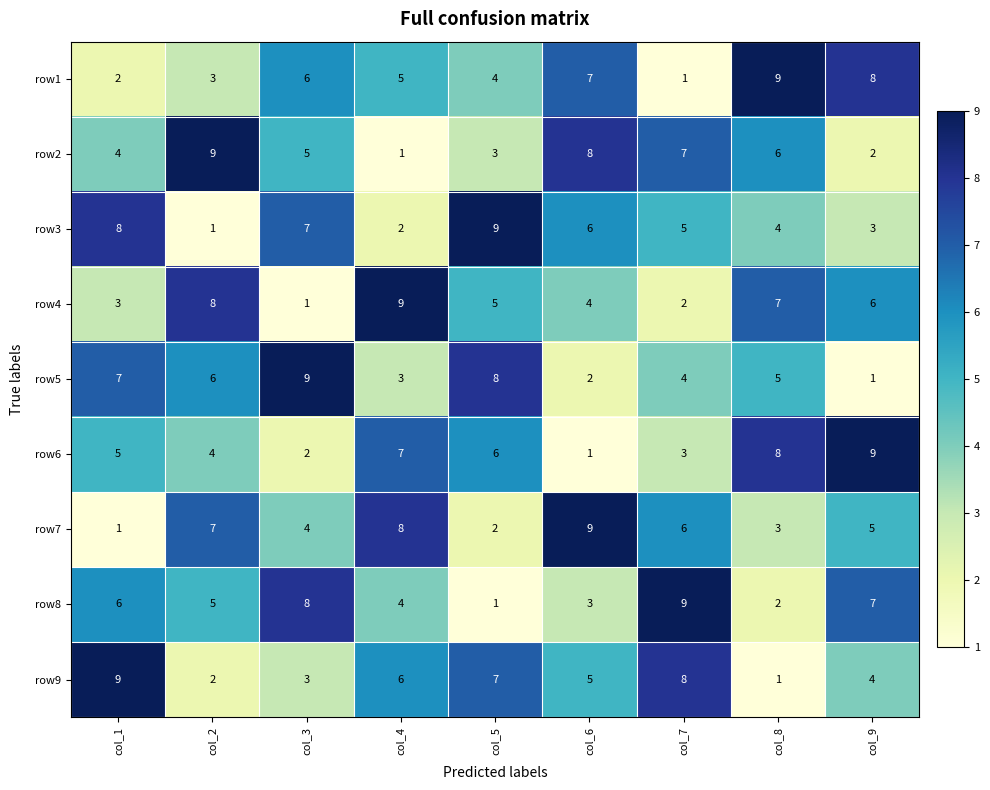

What is the sum of the row9 values at col_2 and col_7?

10